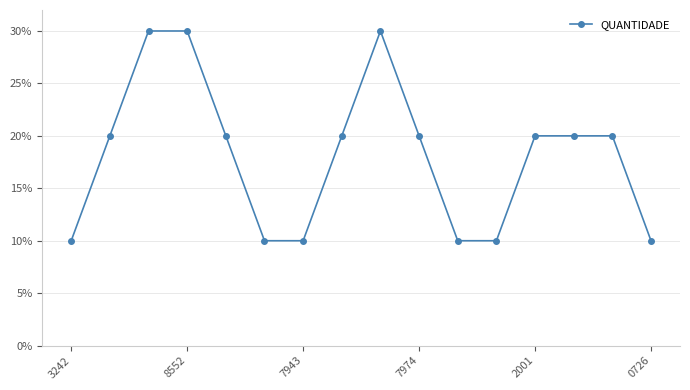

How many lines are shown in the chart?

1